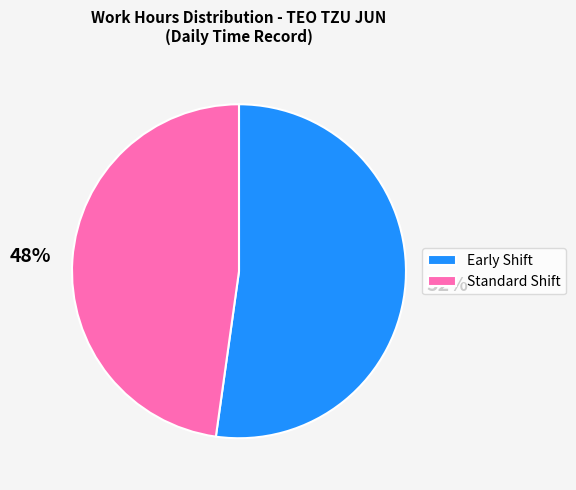

Is it true that Early Shift is 59% of the pie?

False